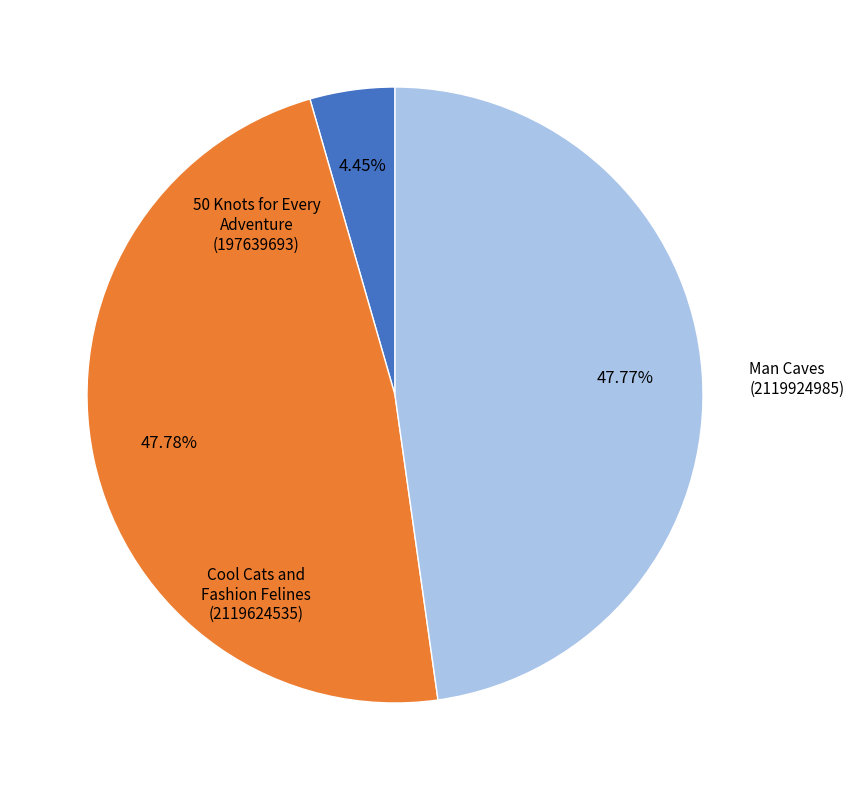

Is there any slice that represents more than half of the pie?

No